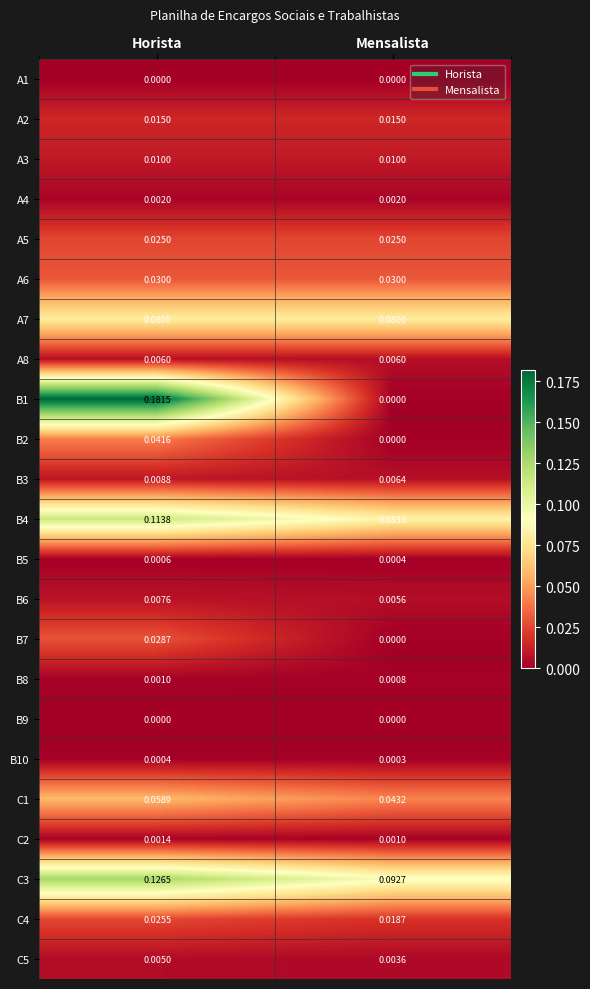

At which label is B2 closest to 0?

Mensalista